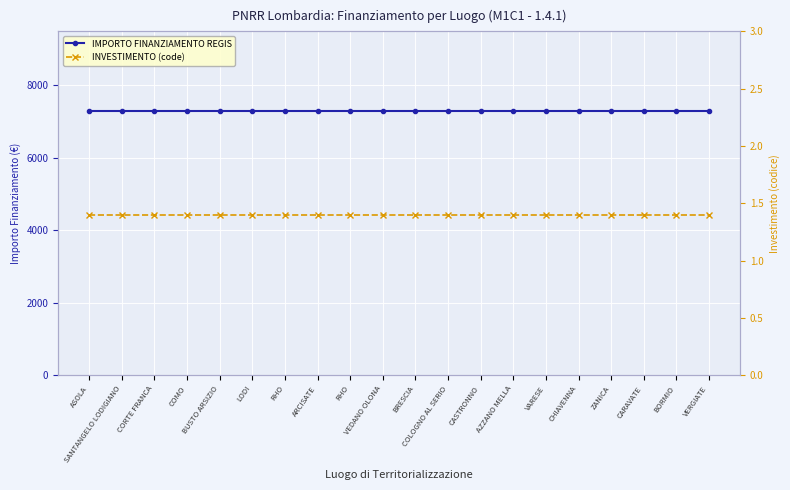

True or false: INVESTIMENTO (code) has more than 0 points higher than both neighbors.

False